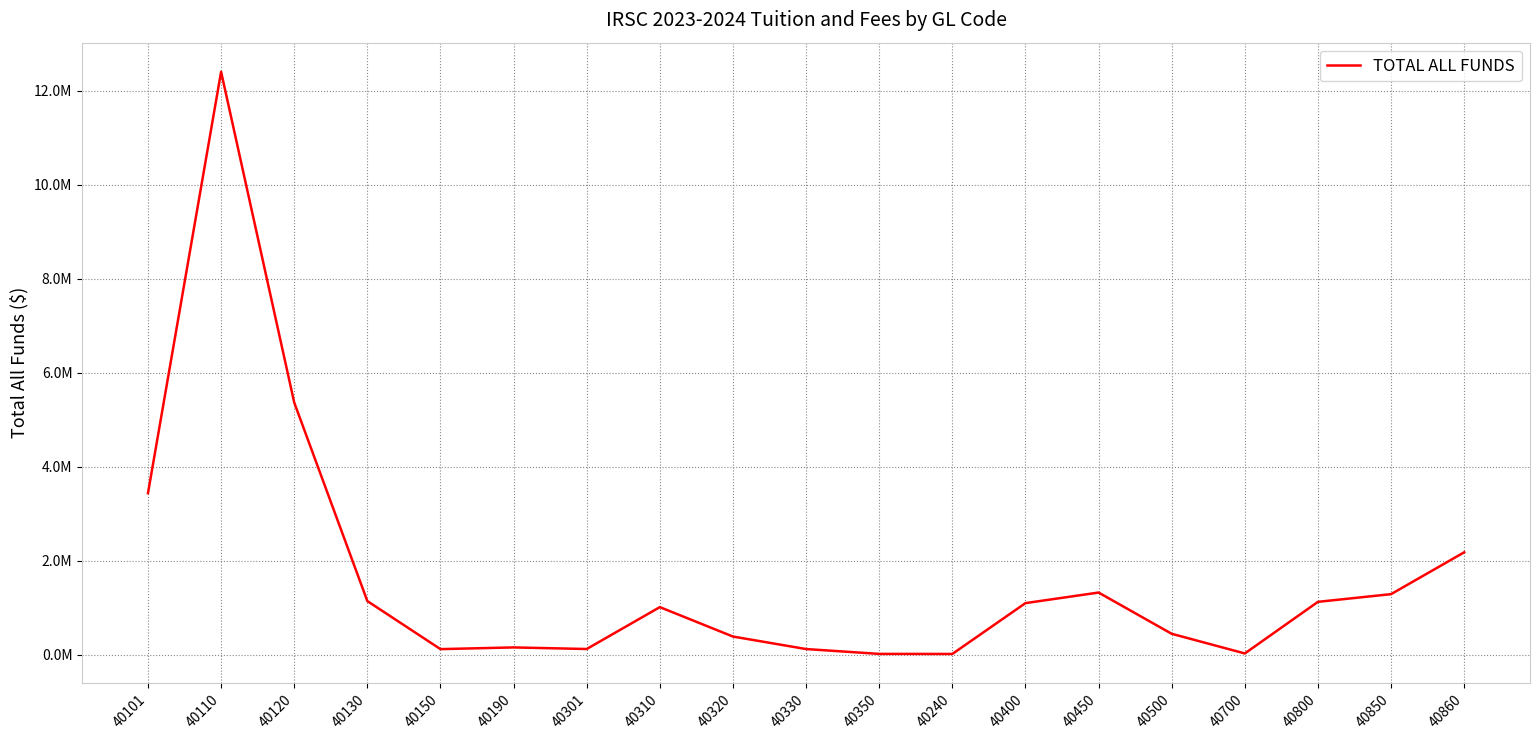

Between 40130 and 40101, which is larger?

40101